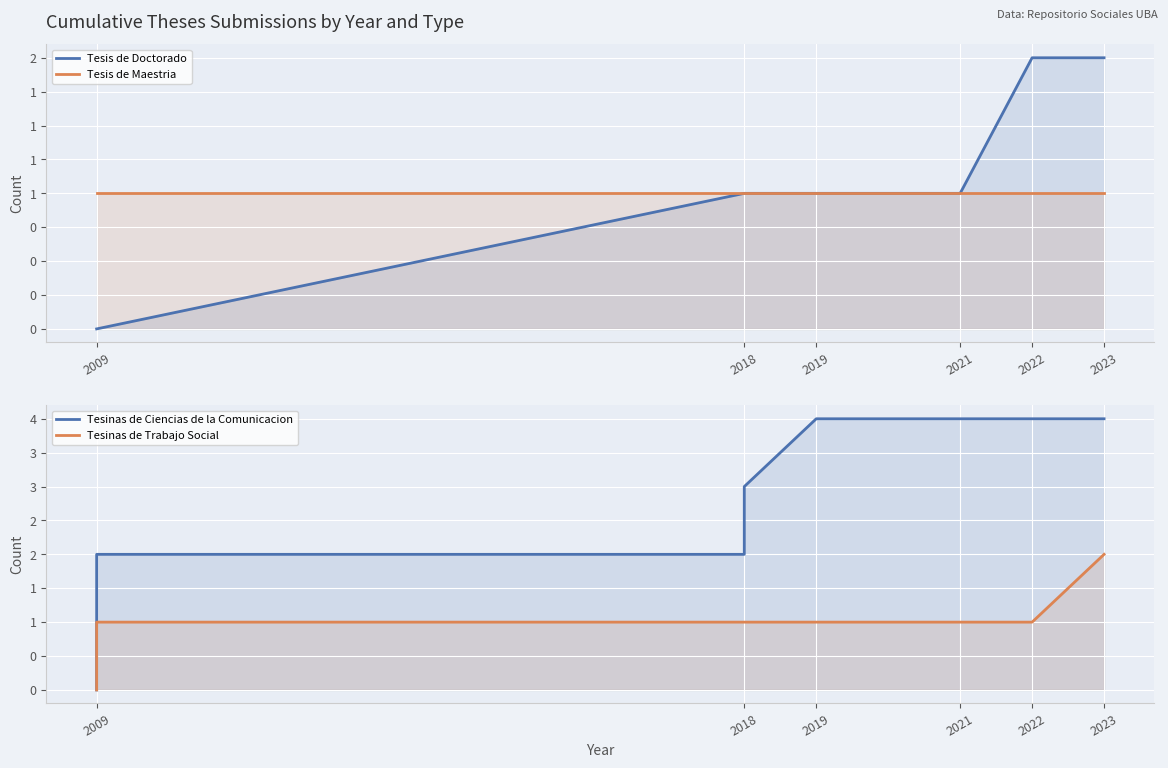

The value of Tesis de Maestria at 2018 is 1. True or false?

True